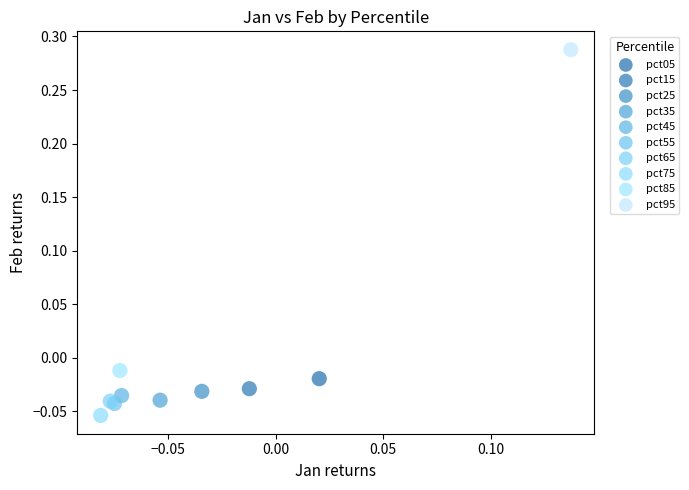

What are all the series names shown in the legend?

pct05, pct15, pct25, pct35, pct45, pct55, pct65, pct75, pct85, pct95